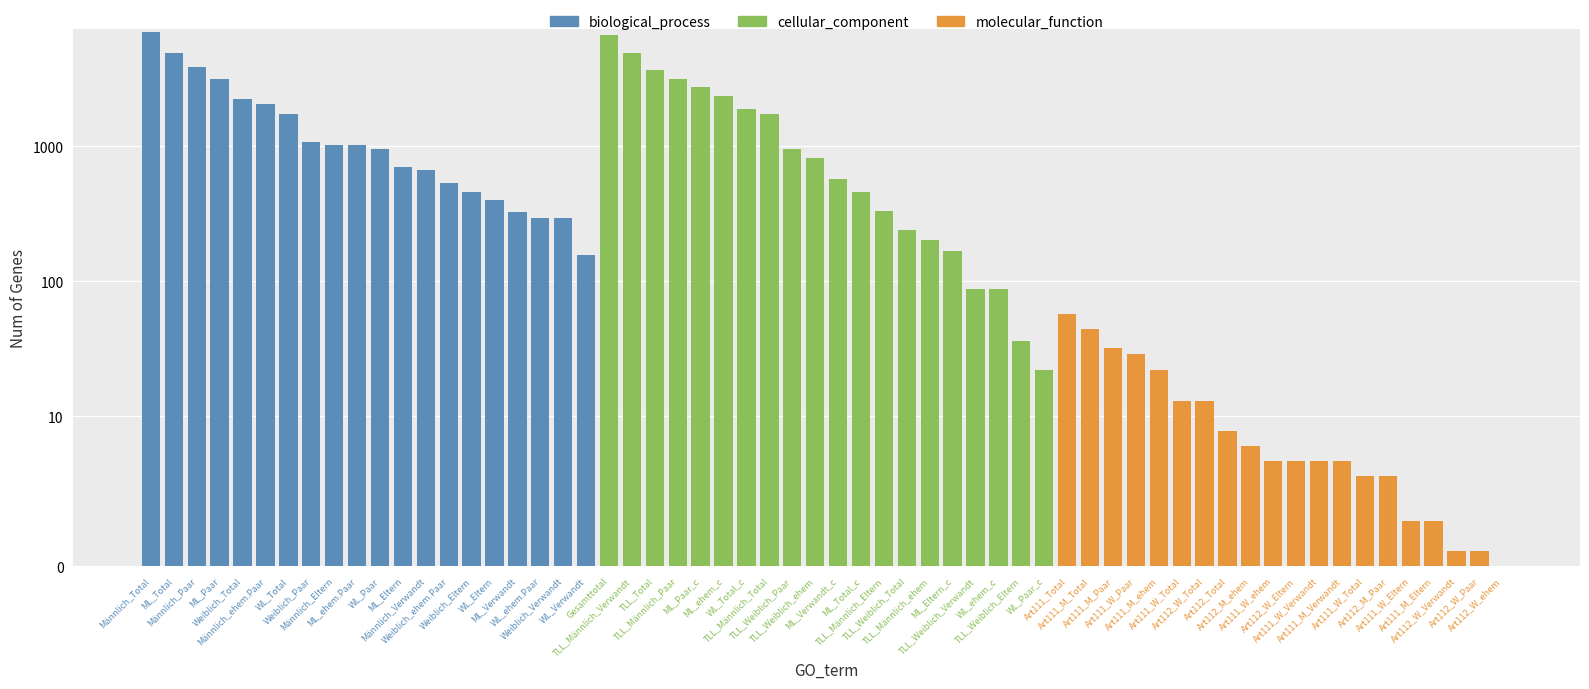

List the series in order of their peak value, lowest first.

molecular_function, cellular_component, biological_process